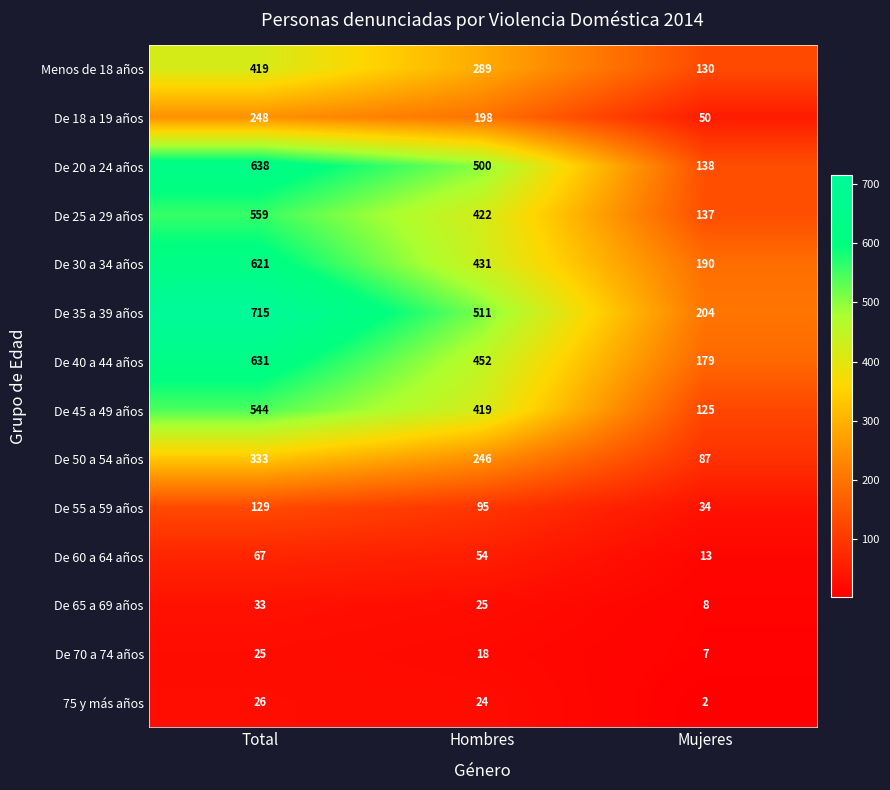

Between Hombres and Mujeres, which series saw the biggest shift?

De 20 a 24 años